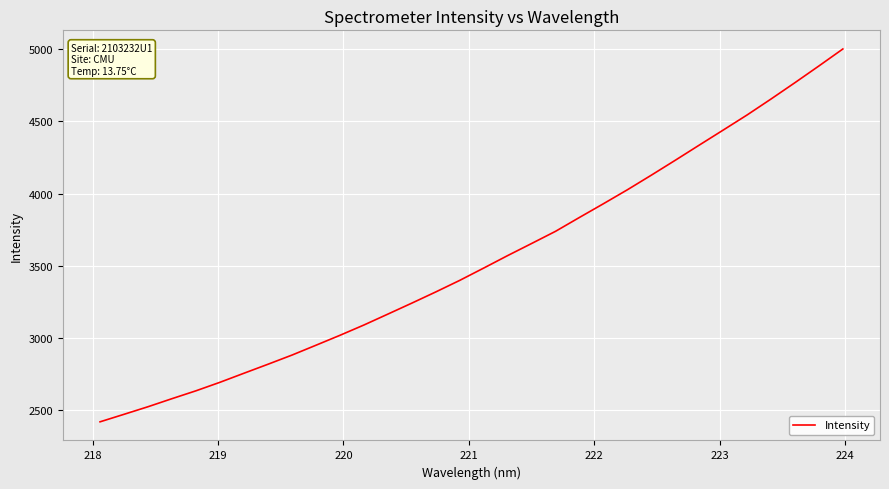

What is the minimum value shown in the chart?

2420.9